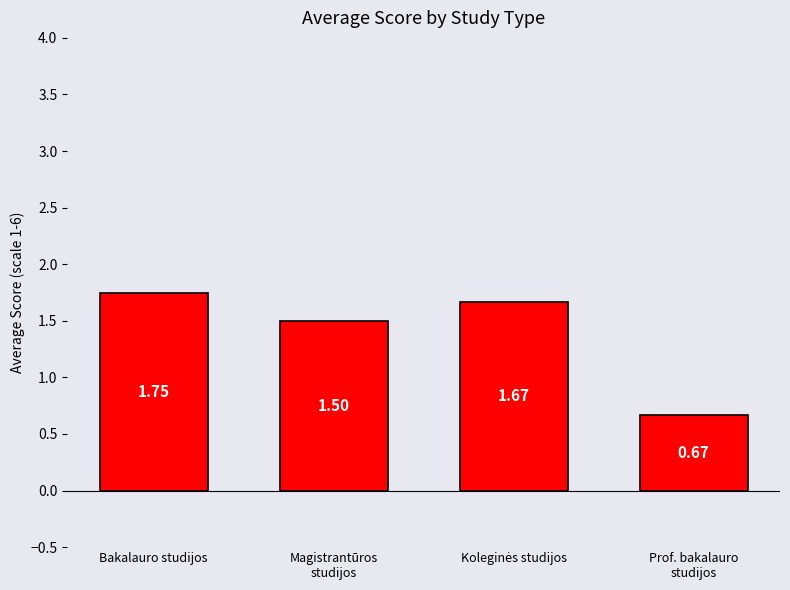

What is the label of the 1st bar from the left?

Bakalauro studijos